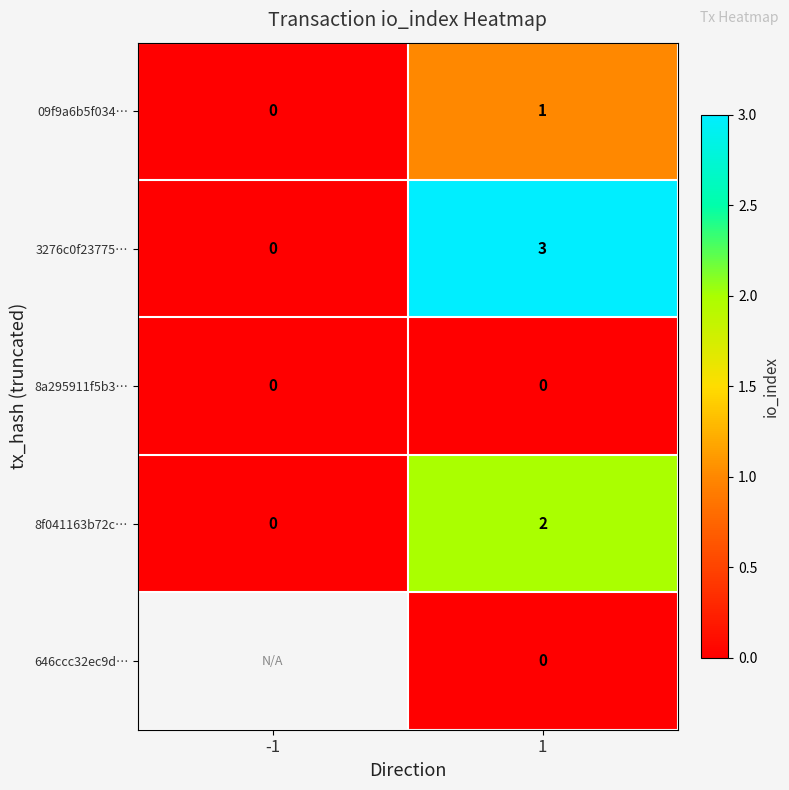

Is the value of 09f9a6b5f034… at 1 greater than the value of 8f041163b72c… at -1?

Yes